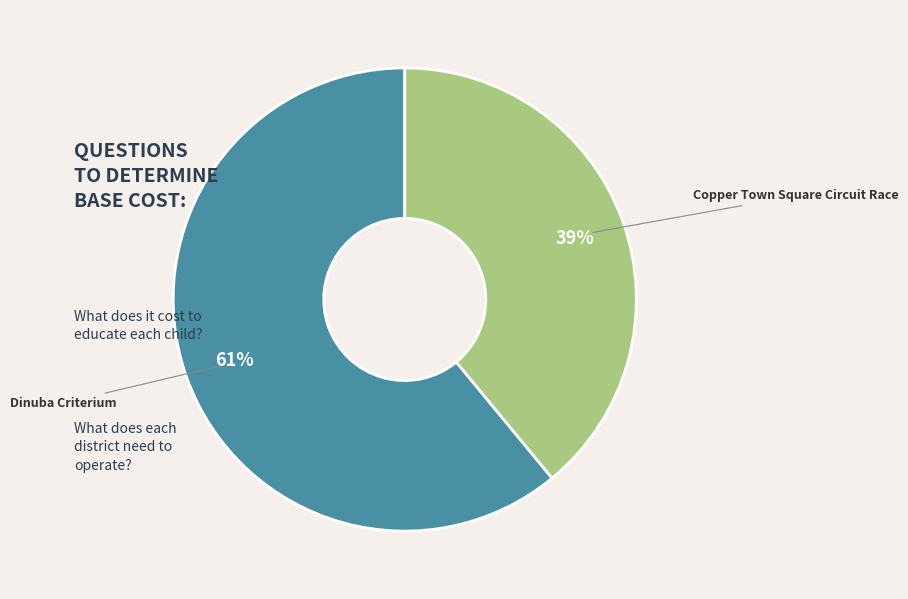

Rank the categories by value from lowest to highest.

Copper Town Square Circuit Race, Dinuba Criterium